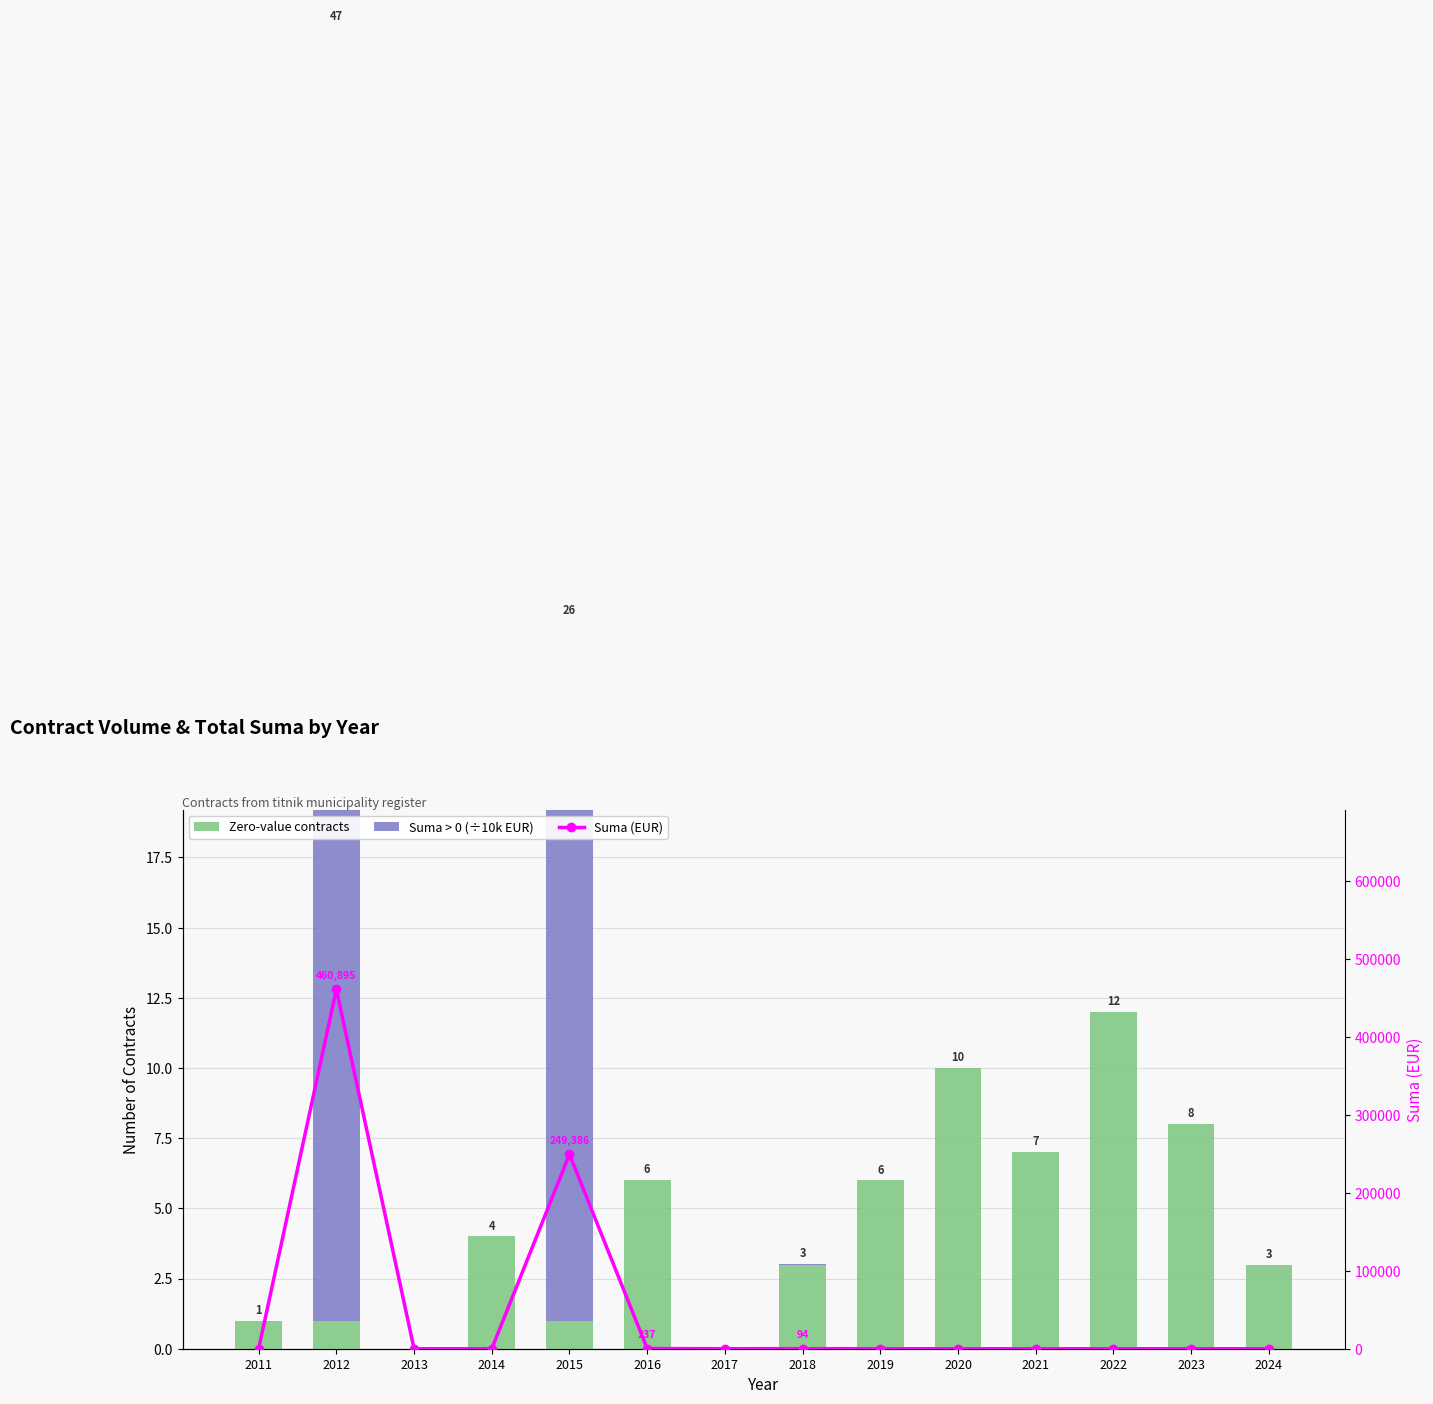

At which category does the chart reach its minimum across all series?

2013